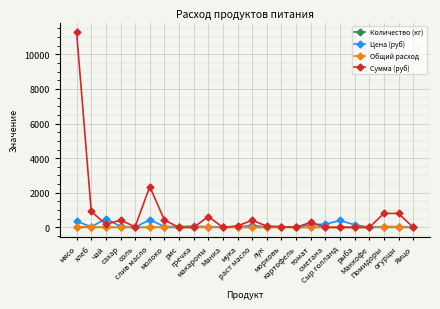

What is the label of the 10th point from the left?

макароны